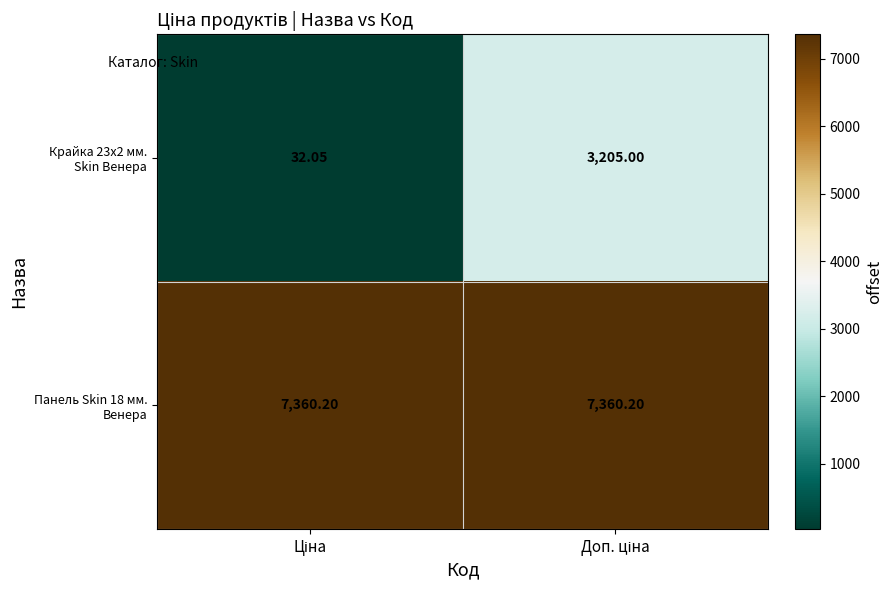

Rank the series by their average value, from highest to lowest.

Панель Skin 18 мм. Венера, Крайка 23x2 мм. Skin Венера